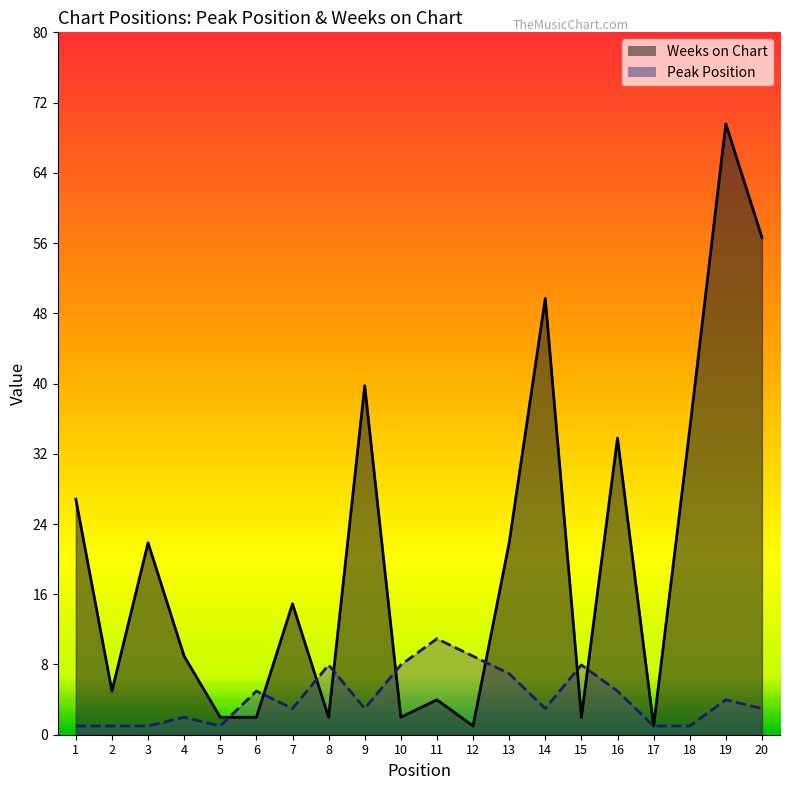

Reading left to right, what are all the values shown in this chart?

Peak Position: 1	1	1	2	1	5	3	8	3	8	11	9	7	3	8	5	1	1	4	3
Weeks on Chart: 27	5	22	9	2	2	15	2	40	2	4	1	22	50	2	34	1	35	70	57